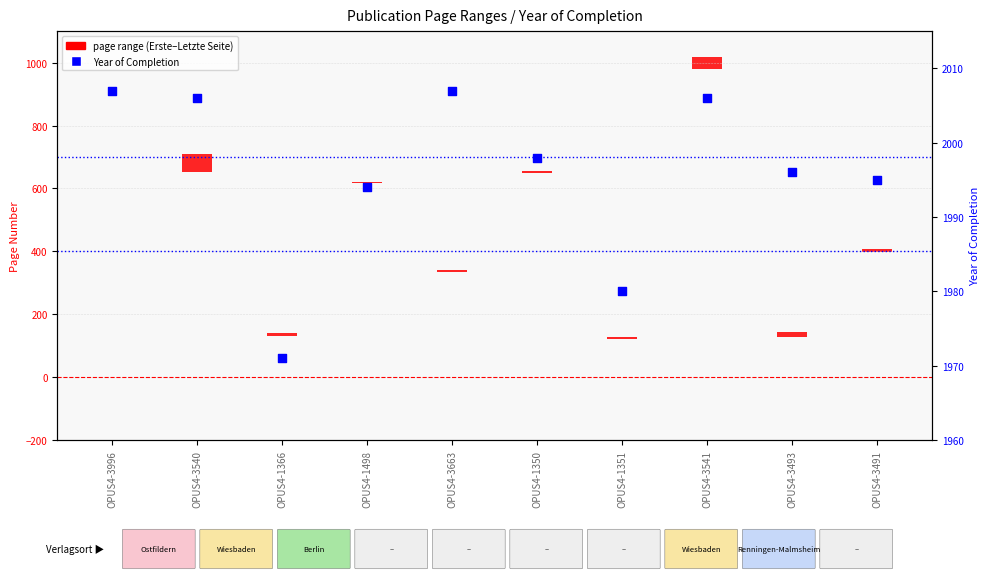

Which series reaches the maximum Y coordinate?

Year of Completion